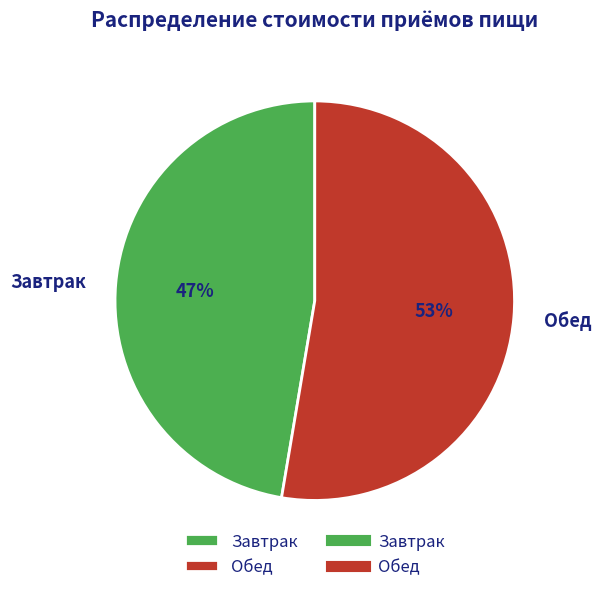

To the nearest percent, what is the combined percentage of Завтрак and Обед?

100%